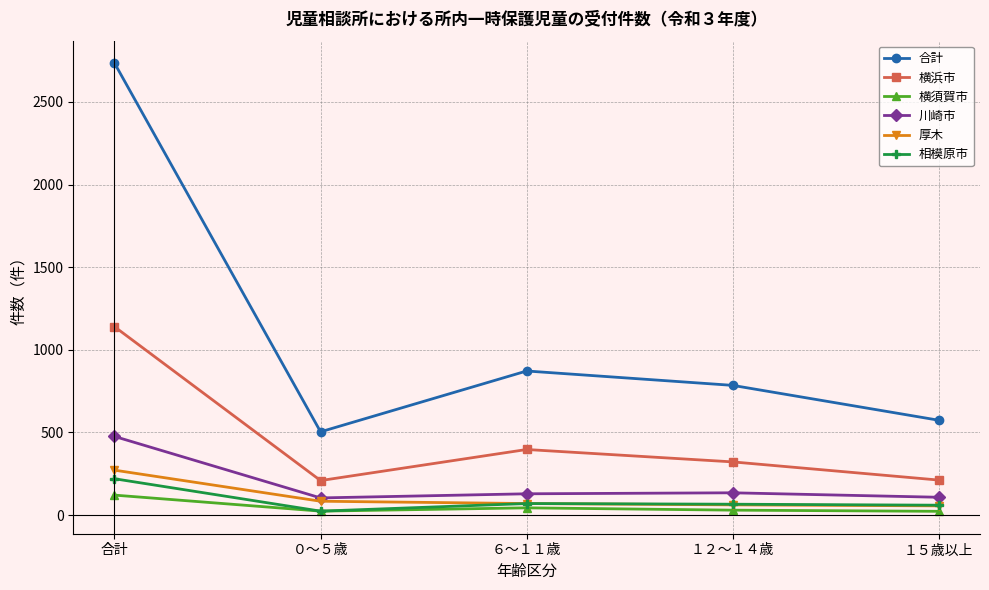

What is the label of the 5th point from the right?

合計